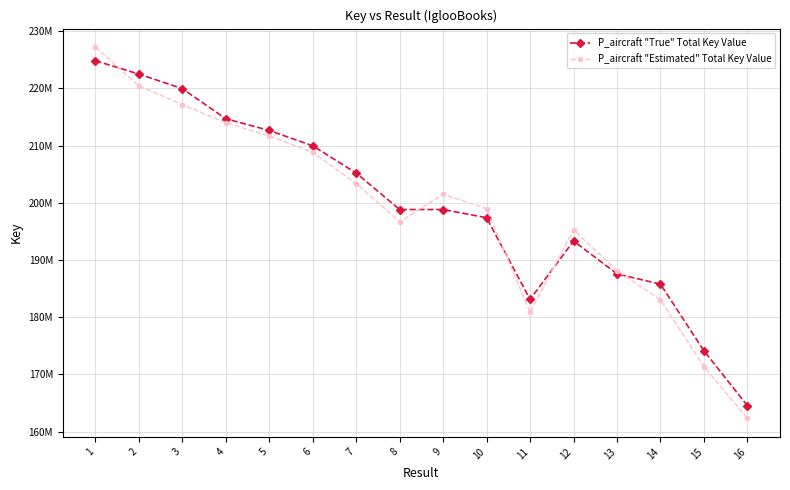

The P_aircraft "Estimated" Total Key Value series shows 203366091 at 7. True or false?

True